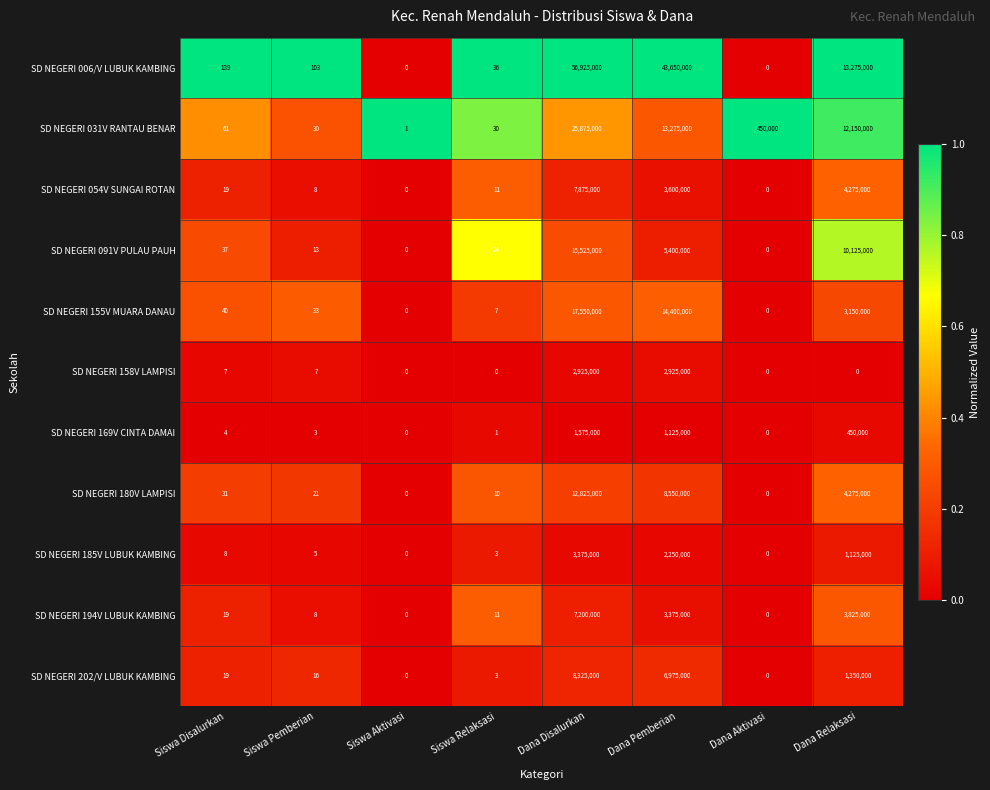

Rank the series by their maximum value, from lowest to highest.

SD NEGERI 169V CINTA DAMAI, SD NEGERI 158V LAMPISI, SD NEGERI 185V LUBUK KAMBING, SD NEGERI 194V LUBUK KAMBING, SD NEGERI 054V SUNGAI ROTAN, SD NEGERI 202/V LUBUK KAMBING, SD NEGERI 180V LAMPISI, SD NEGERI 091V PULAU PAUH, SD NEGERI 155V MUARA DANAU, SD NEGERI 031V RANTAU BENAR, SD NEGERI 006/V LUBUK KAMBING